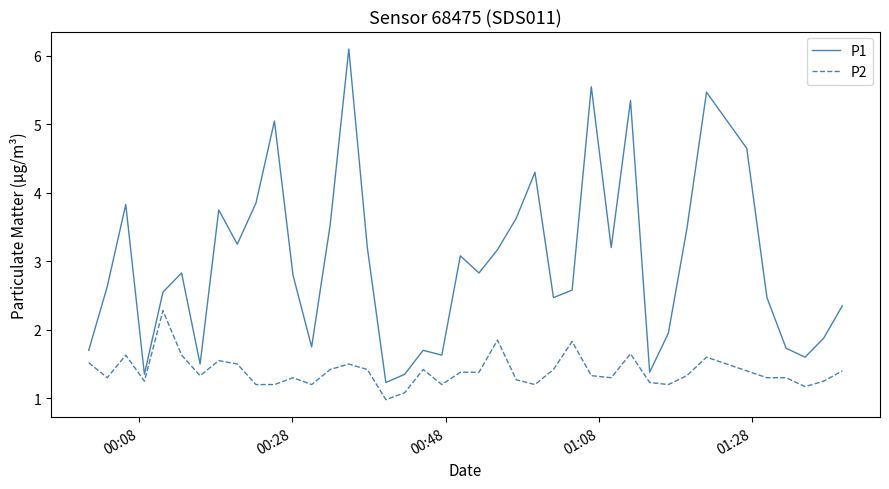

True or false: P2 and P1 cross at least once.

False